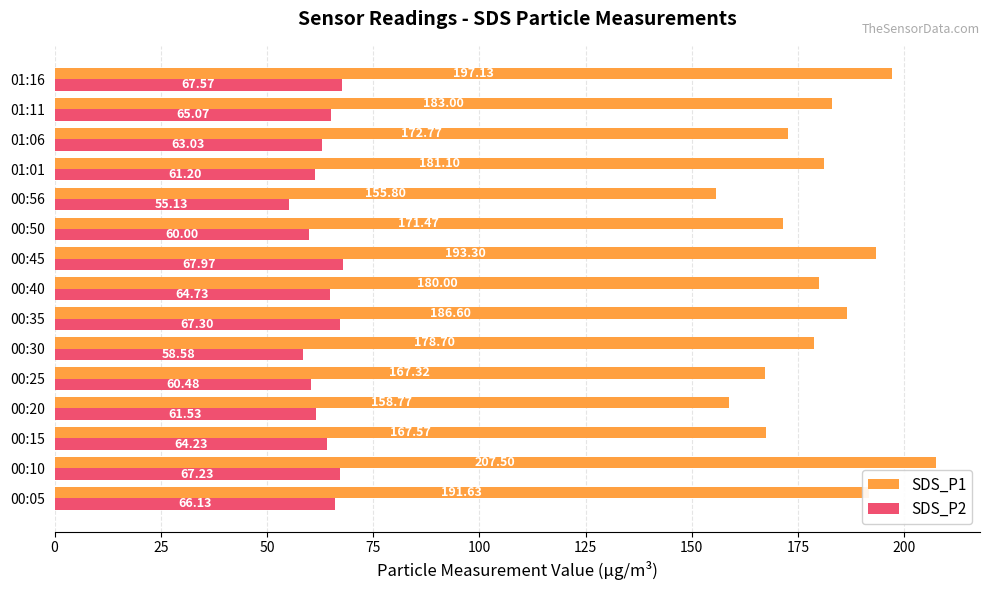

At how many categories does at least one series exceed 126?

15